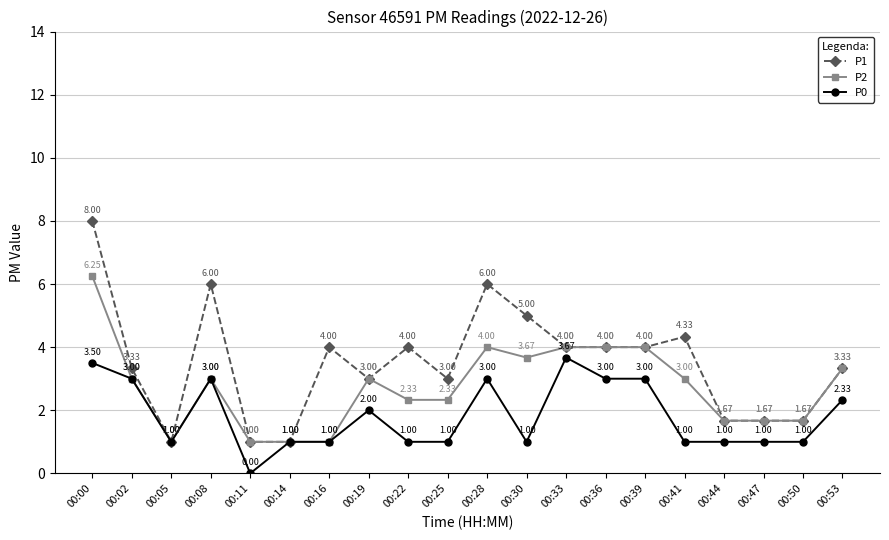

Which category has the highest value in the P2 series?

00:00